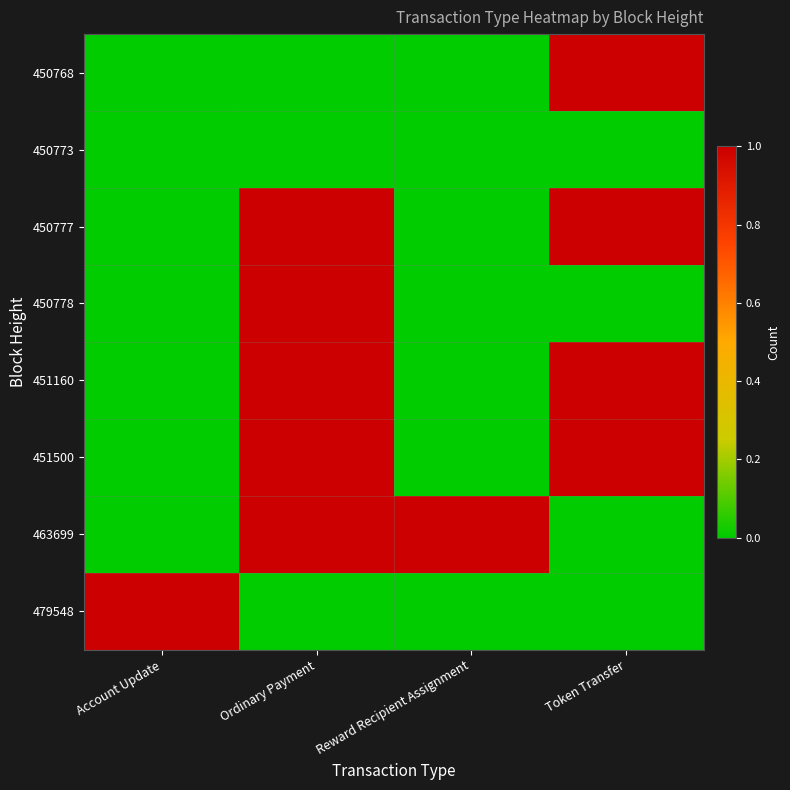

How many series are shown in this chart?

8